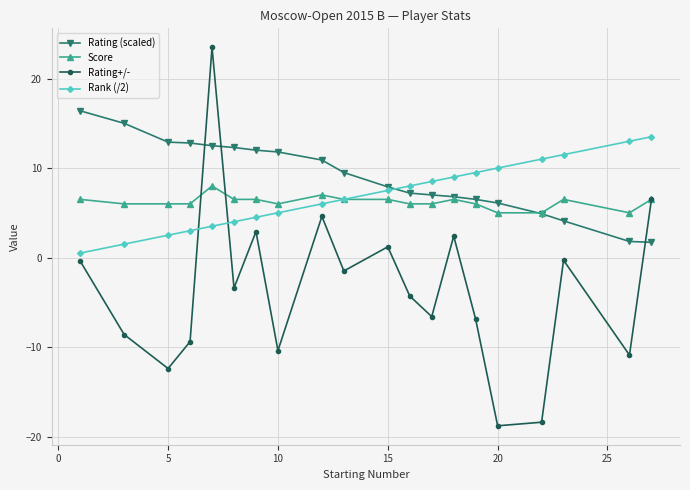

After their last crossing, which series has the higher values: Rating+/- or Rating (scaled)?

Rating+/-